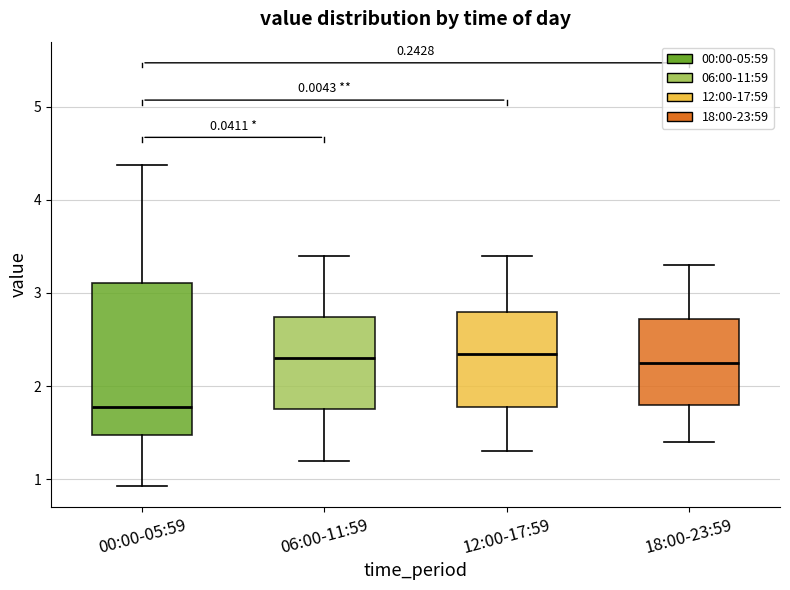

Which box is the tallest, from its lower edge to its upper edge?

00:00-05:59